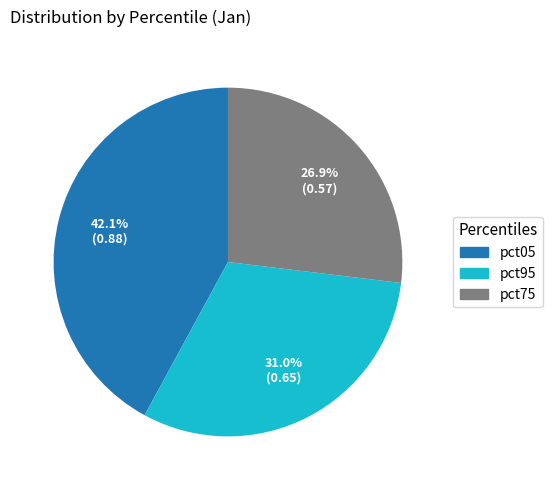

To the nearest percent, what percentage of the pie is pct95?

31%